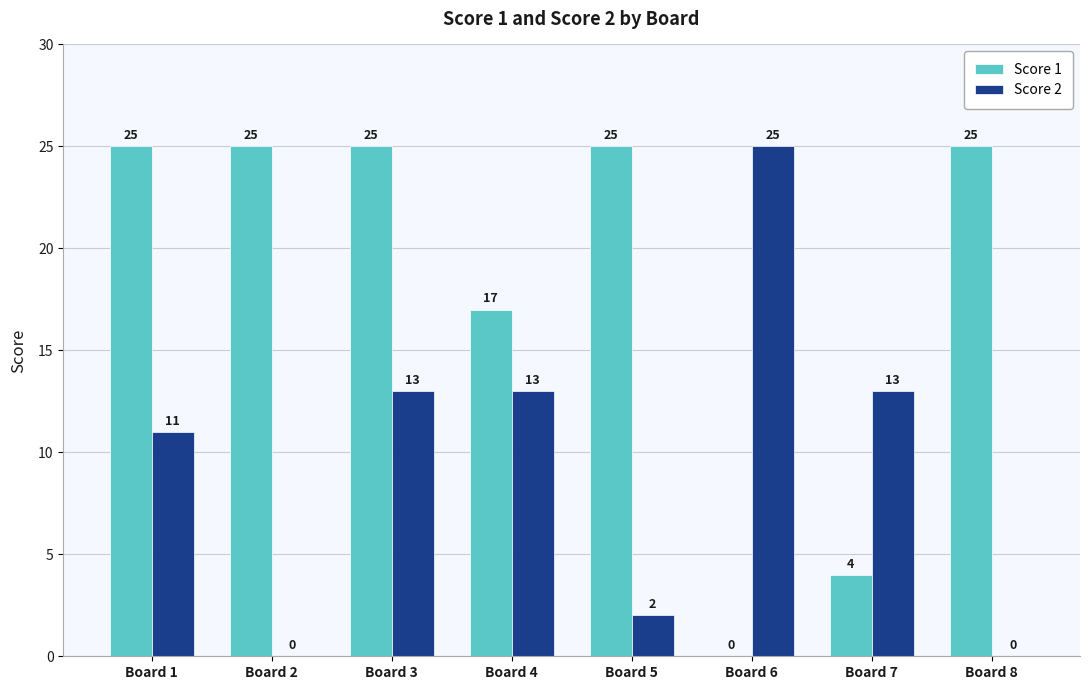

How many groups of bars are there?

8